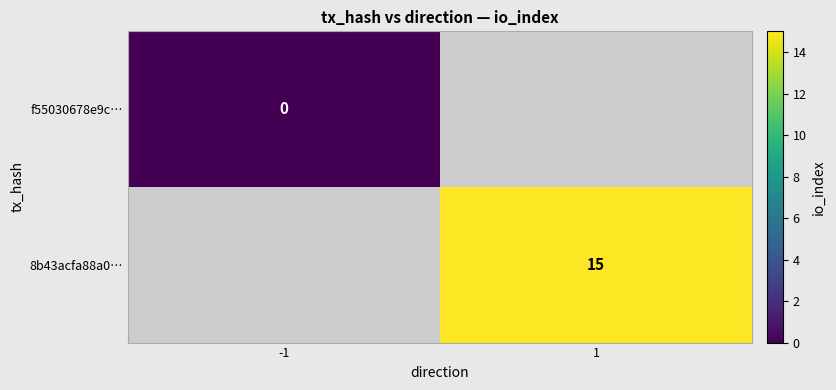

Which has a higher value, -1 or 1?

1